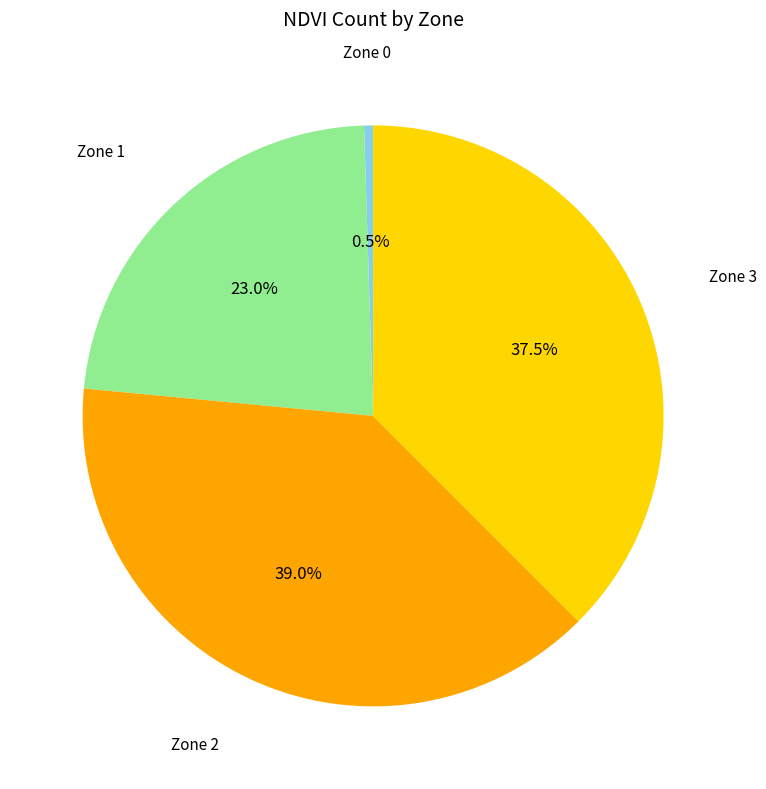

Rank the categories by value from highest to lowest.

Zone 2, Zone 3, Zone 1, Zone 0